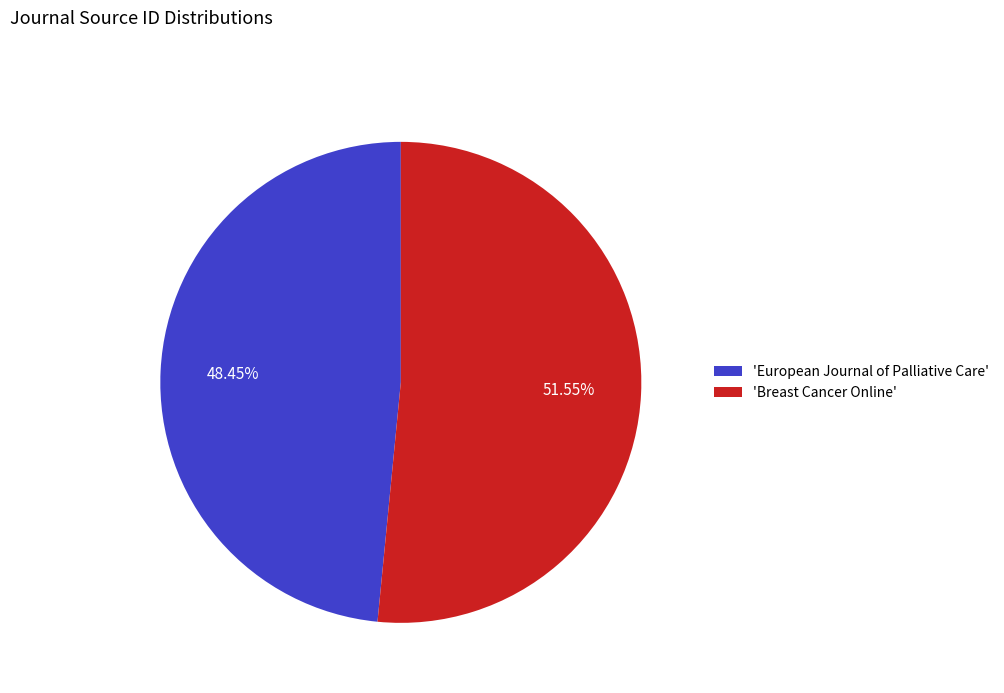

How many slices are in this pie chart?

2